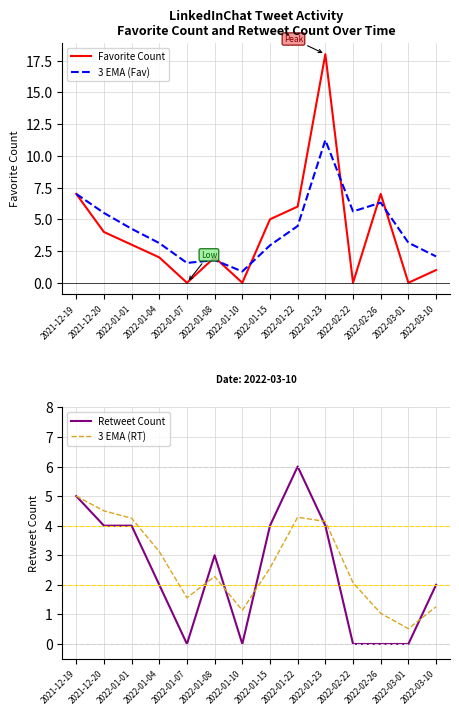

Reading left to right, list all the values displayed in this chart.

Favorite Count: 2021-12-19=7.0	2021-12-20=4.0	2022-01-01=3.0	2022-01-04=2.0	2022-01-07=0.0	2022-01-08=2.0	2022-01-10=0.0	2022-01-15=5.0	2022-01-22=6.0	2022-01-23=18.0	2022-02-22=0.0	2022-02-26=7.0	2022-03-01=0.0	2022-03-10=1.0
3 EMA (Fav): 2021-12-19=7.0	2021-12-20=5.5	2022-01-01=4.2	2022-01-04=3.1	2022-01-07=1.6	2022-01-08=1.8	2022-01-10=0.9	2022-01-15=2.9	2022-01-22=4.5	2022-01-23=11.2	2022-02-22=5.6	2022-02-26=6.3	2022-03-01=3.2	2022-03-10=2.1
Retweet Count: 2021-12-19=5.0	2021-12-20=4.0	2022-01-01=4.0	2022-01-04=2.0	2022-01-07=0.0	2022-01-08=3.0	2022-01-10=0.0	2022-01-15=4.0	2022-01-22=6.0	2022-01-23=4.0	2022-02-22=0.0	2022-02-26=0.0	2022-03-01=0.0	2022-03-10=2.0
3 EMA (RT): 2021-12-19=5.0	2021-12-20=4.5	2022-01-01=4.2	2022-01-04=3.1	2022-01-07=1.6	2022-01-08=2.3	2022-01-10=1.1	2022-01-15=2.6	2022-01-22=4.3	2022-01-23=4.1	2022-02-22=2.1	2022-02-26=1.0	2022-03-01=0.5	2022-03-10=1.3